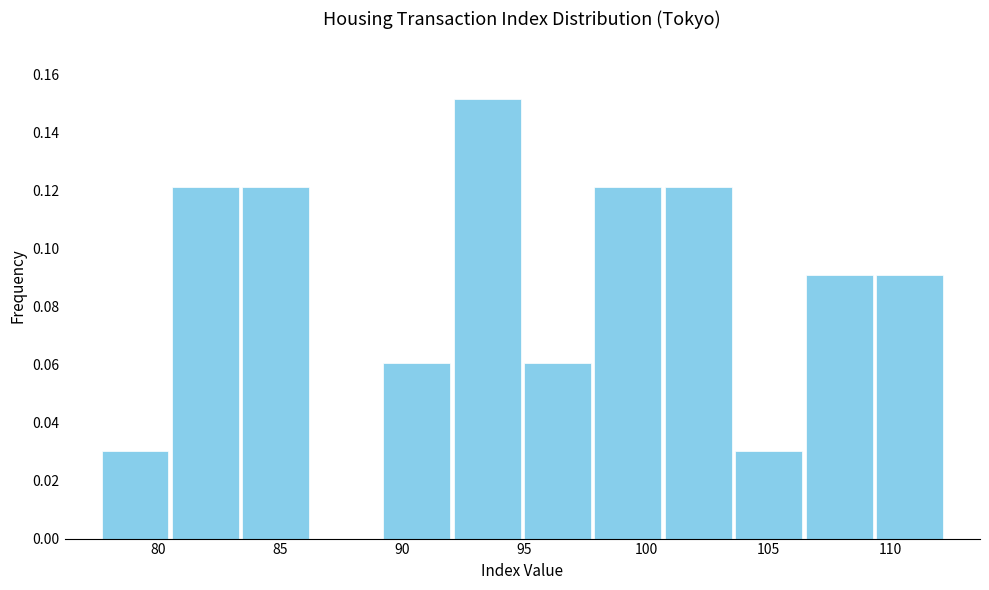

What is the height of the bar covering 103.5 to 106.5 on the x-axis? Neither the bar edges nor the heights are printed on the chart, so give them approximately, as read against the axes.

0.030